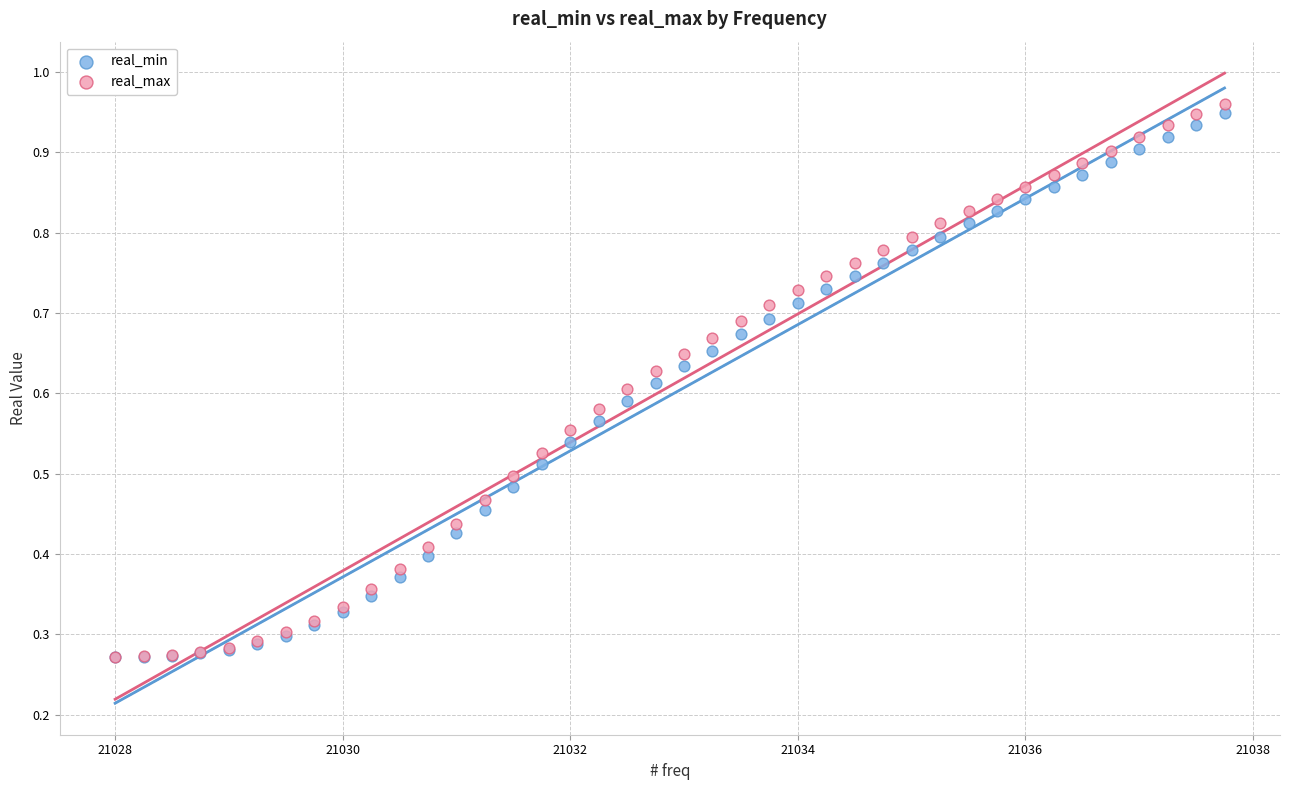

What are all the series names shown in the legend?

real_min, real_max